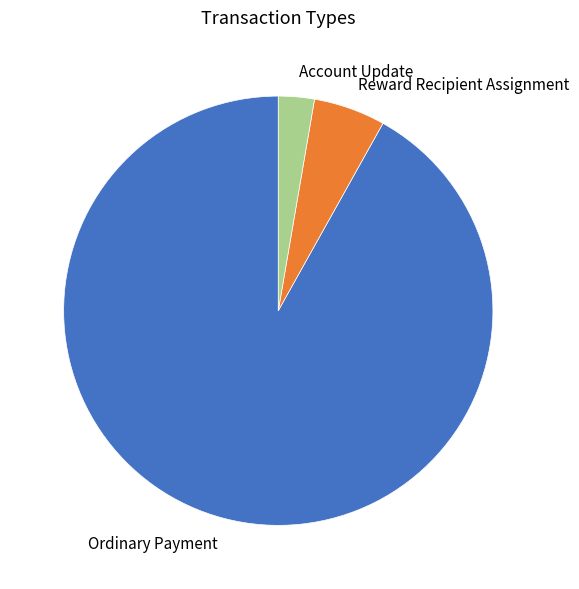

Does Reward Recipient Assignment represent more than half of the total?

No